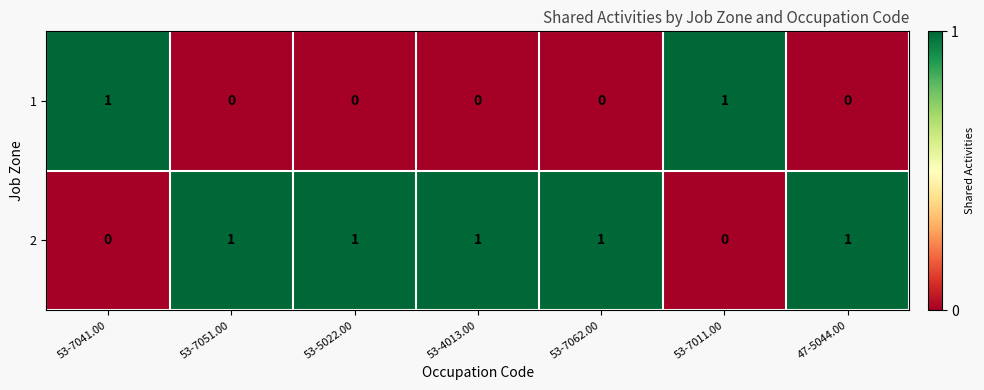

Reading right to left, transcribe all the data shown in this chart.

1: 0	1	0	0	0	0	1
2: 1	0	1	1	1	1	0